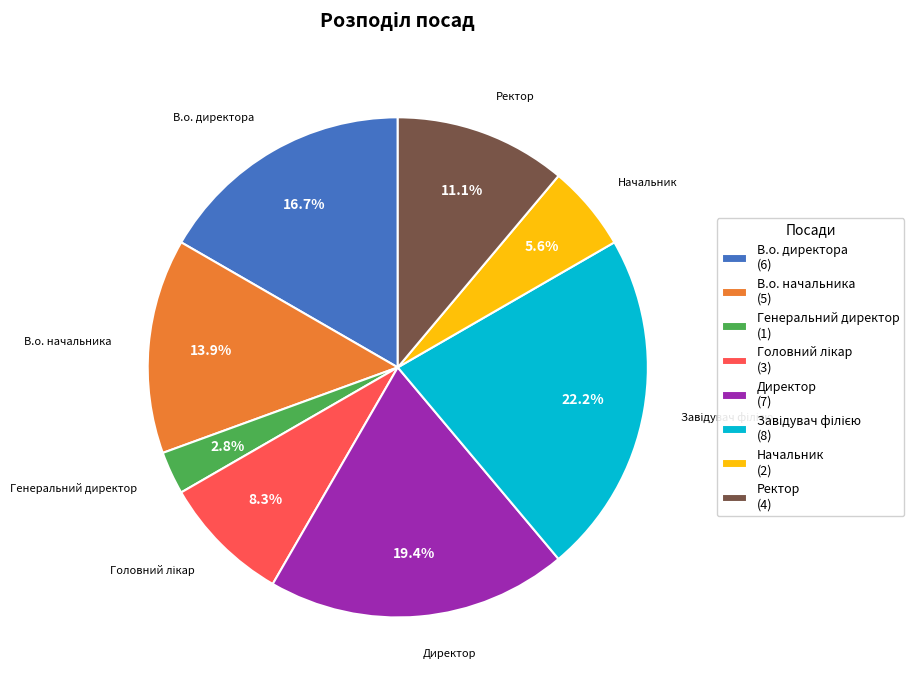

How many slices are in this pie chart?

8